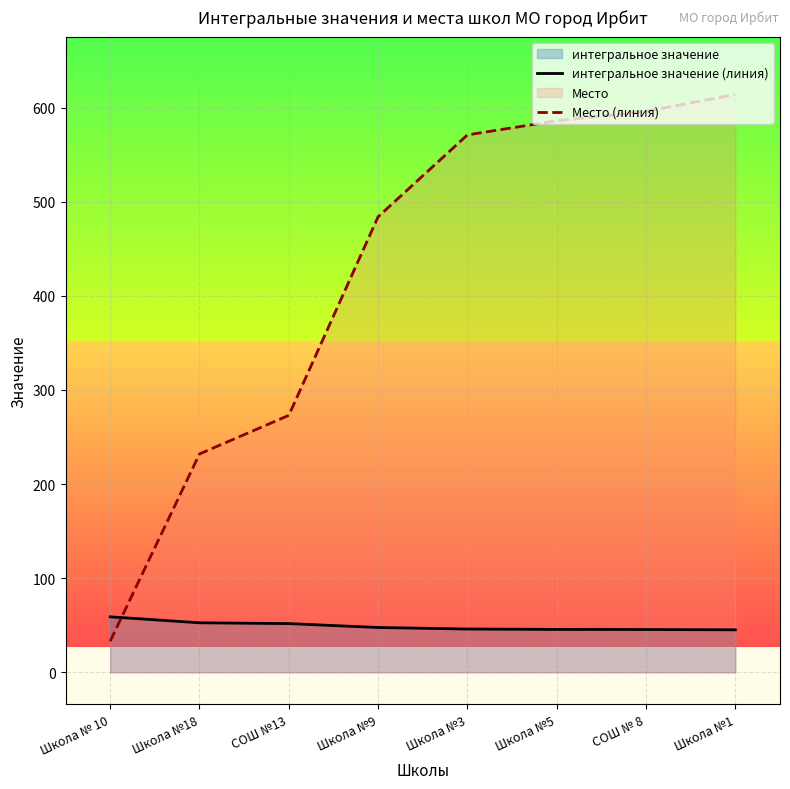

What is the label of the 7th point from the right?

Школа №18